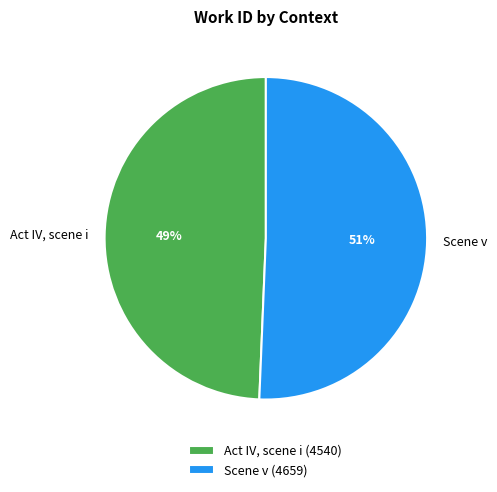

What percentage is the Scene v slice, to the nearest percent?

51%